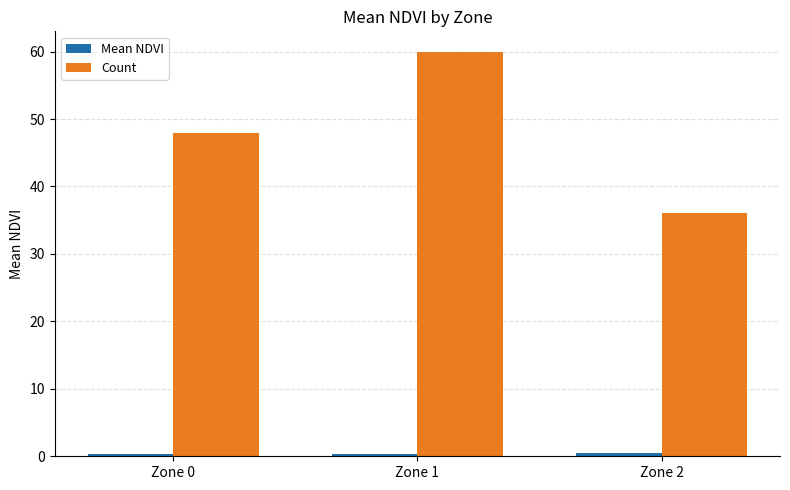

What is the average value of the Count series?

48.0